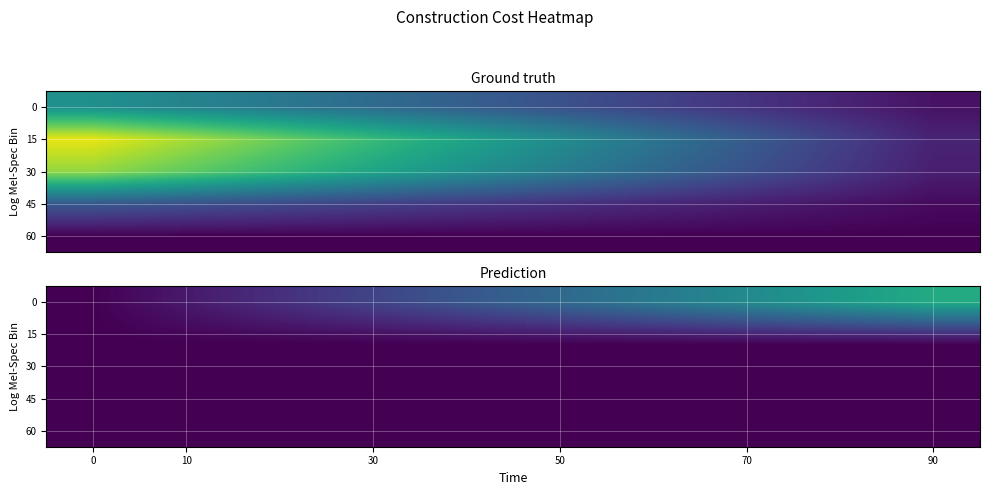

Is it true that 60 equals -0.0 at 10?

False